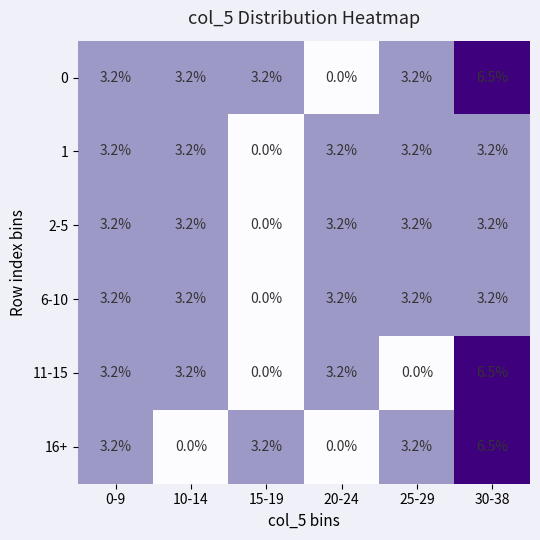

Where does the 11-15 series first go above 3?

0-9